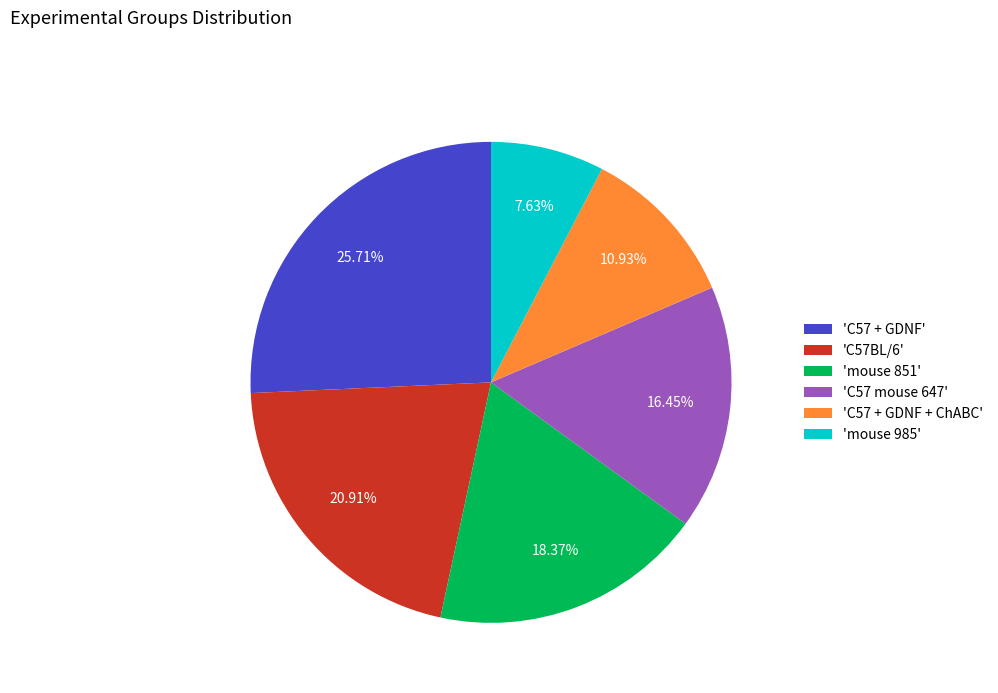

How many slices are in this pie chart?

6